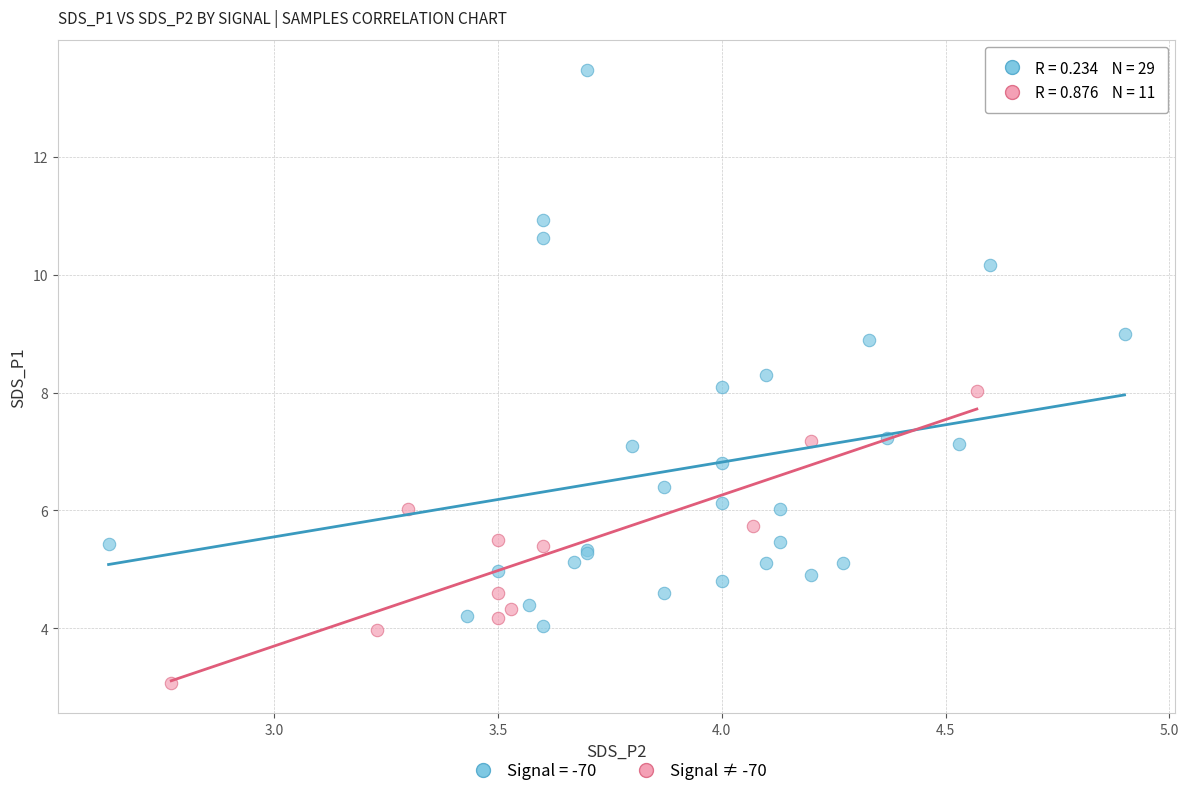

Which series has the widest spread of Y values?

Signal = -70